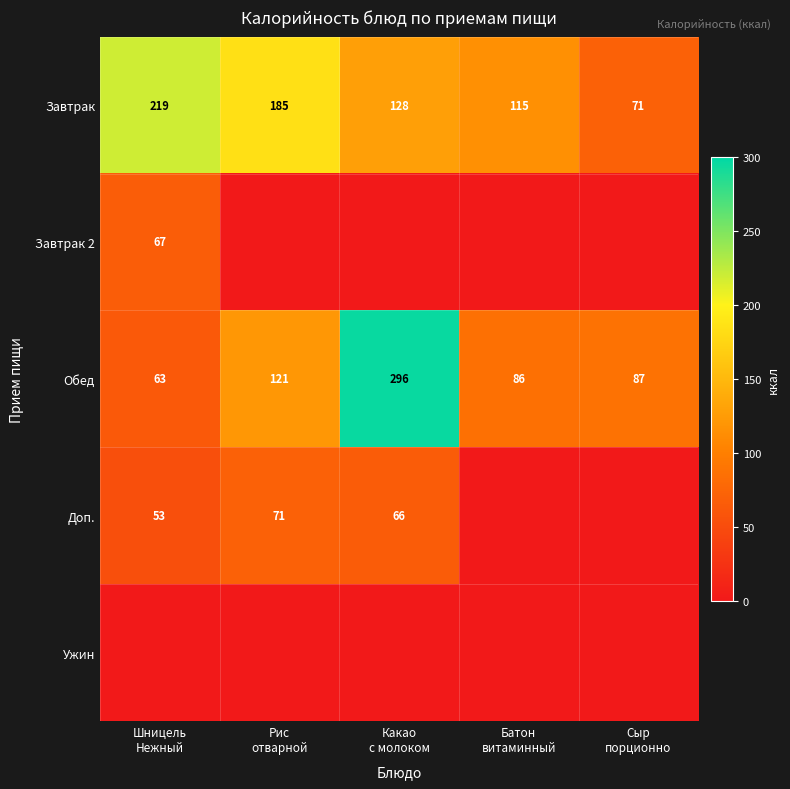

What is the difference between the maximum and minimum values in the Завтрак series?

148